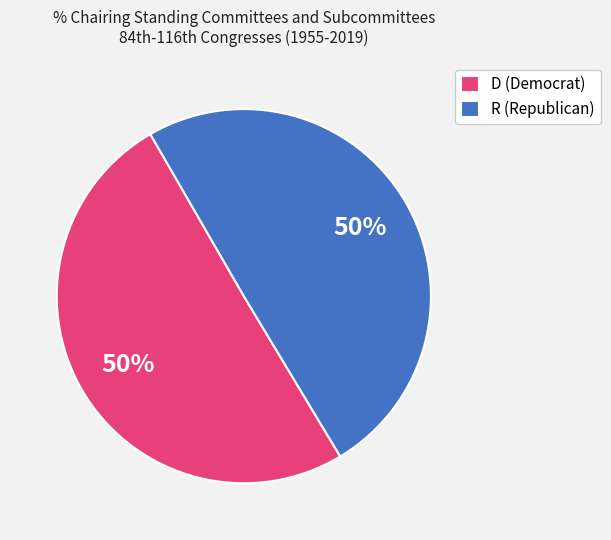

To the nearest percent, what is the average slice percentage?

50%